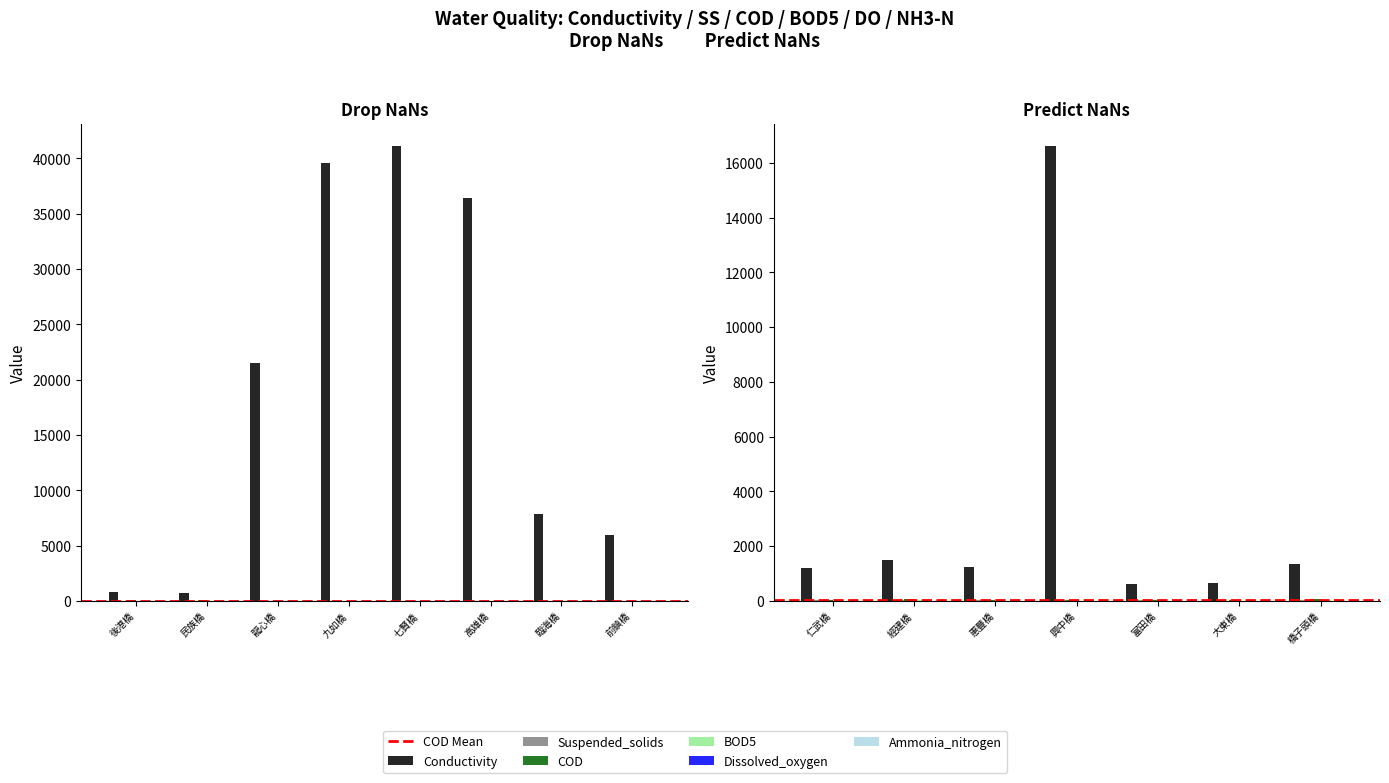

What is the sum of the Suspended_solids values at 仁武橋 and 橋子頭橋?

55.2